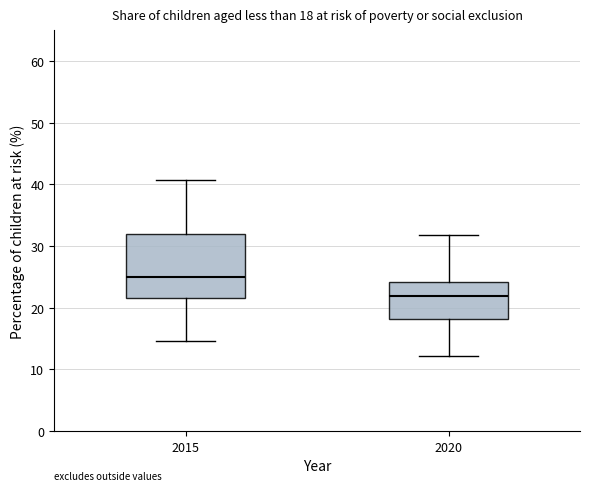

Which box's median line is the lowest?

2020